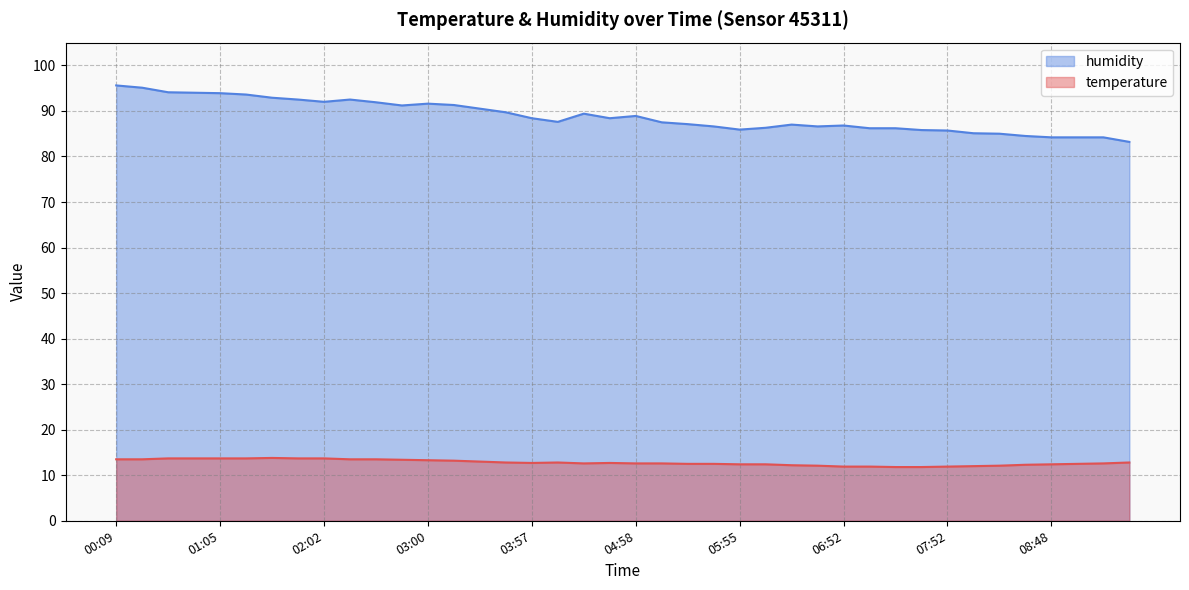

True or false: humidity and temperature cross at least once.

False